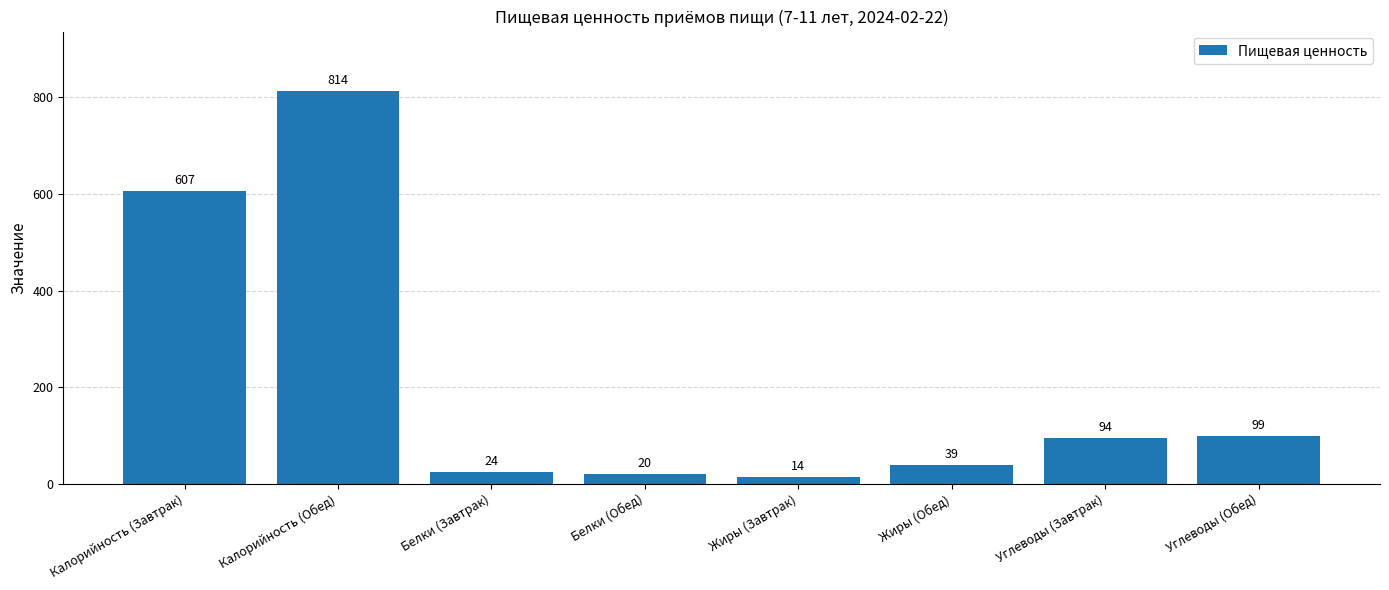

What position from the right is Углеводы (Обед)?

1